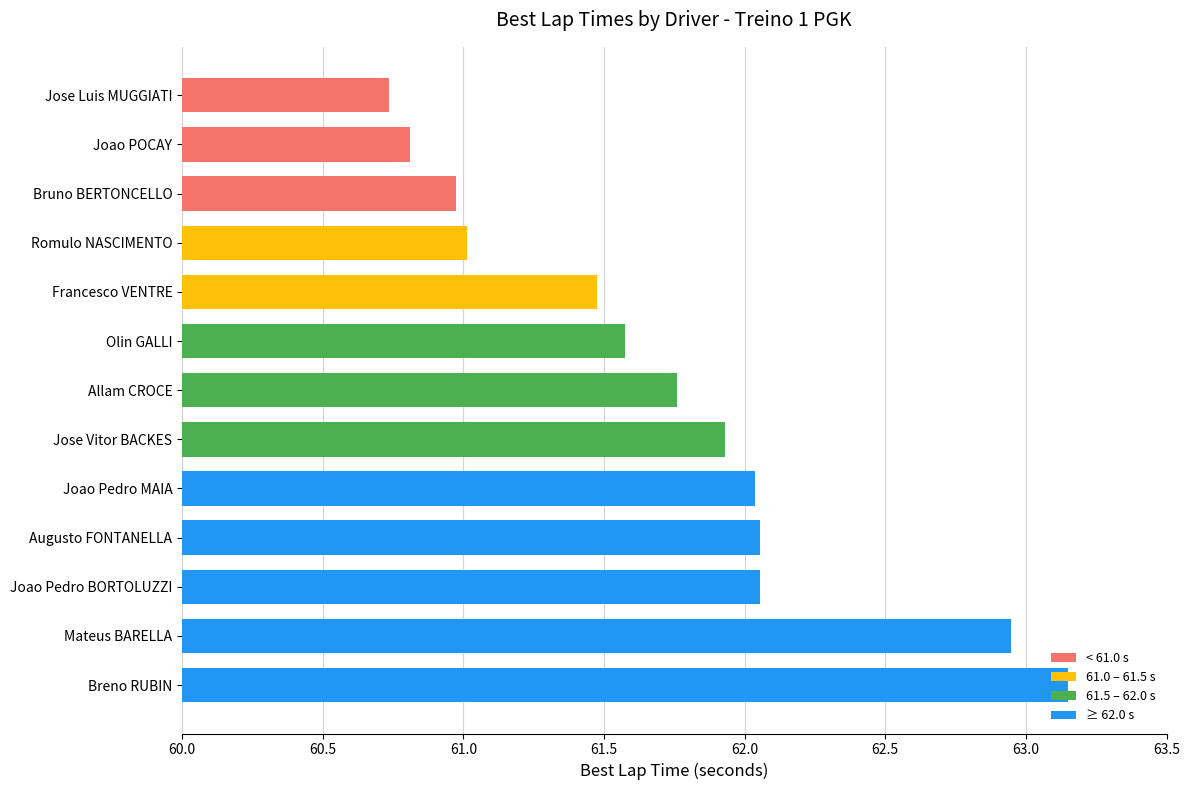

The value at Breno RUBIN is 15.4. True or false?

False